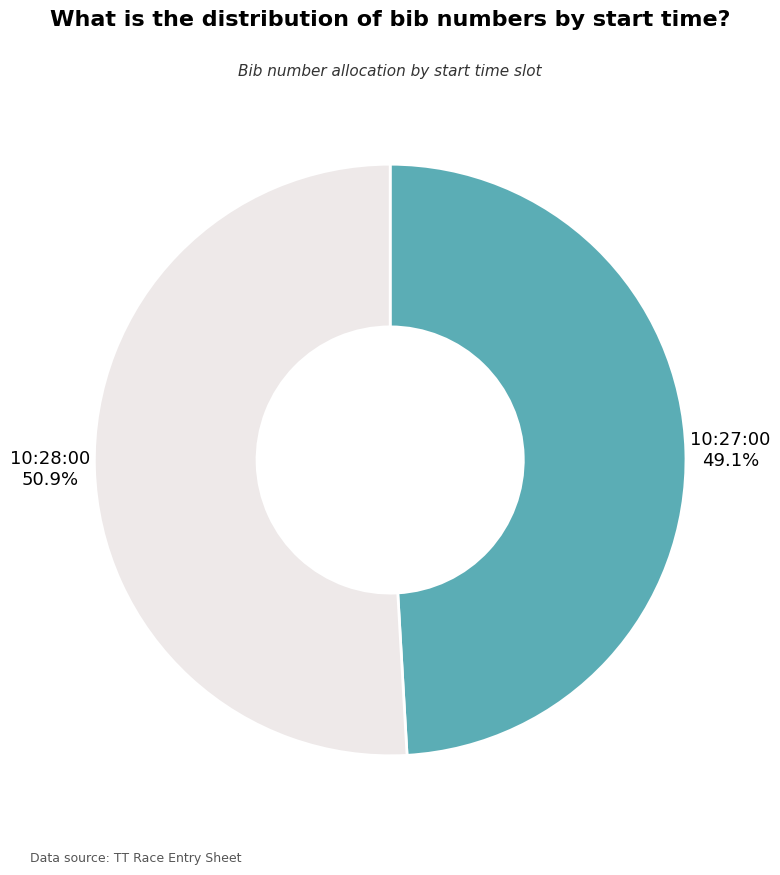

Does any single category account for the majority?

Yes